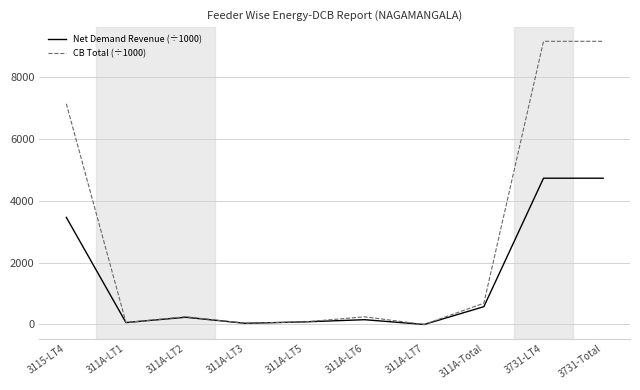

How many categories are shown in the chart?

10